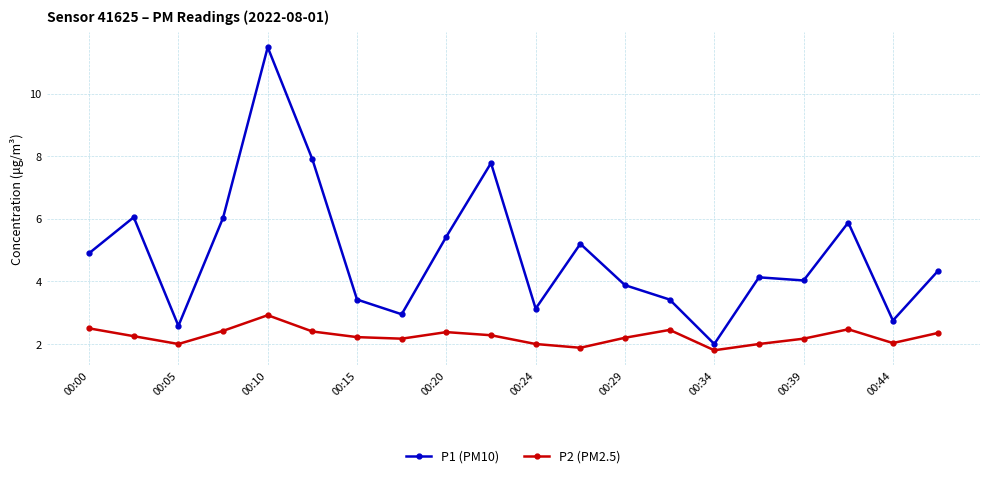

At how many categories does at least one series exceed 7?

3